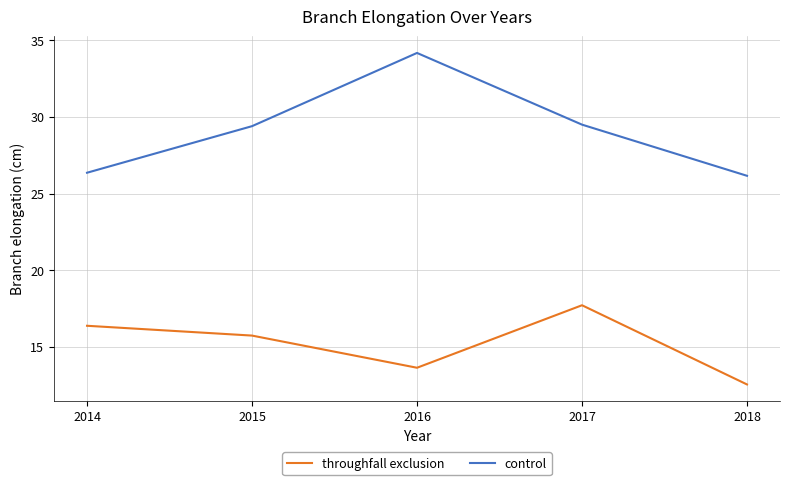

In throughfall exclusion, how many points are higher than both neighbors (excluding endpoints)?

1